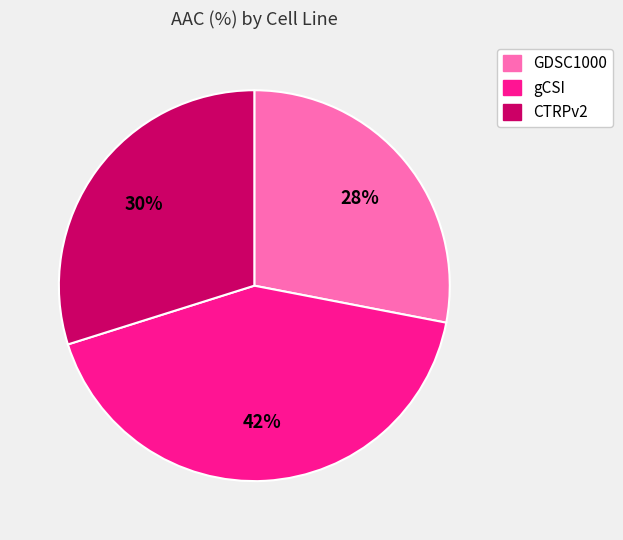

To the nearest percent, what is the combined percentage of gCSI and GDSC1000?

70%